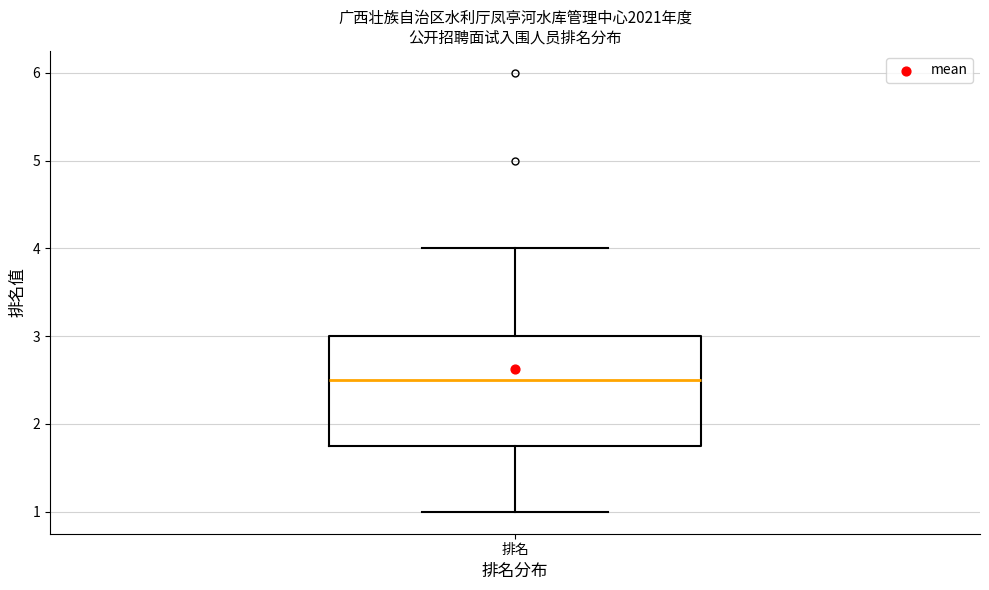

Transcribe this box plot: give where the median line is, the range the box spans, and where the two whiskers end, as read against the y-axis. The values are not printed on the chart, so give them approximately, as read against the axis.

median 2.5, box 1.8 to 3.0, whiskers 1.0 to 4.0